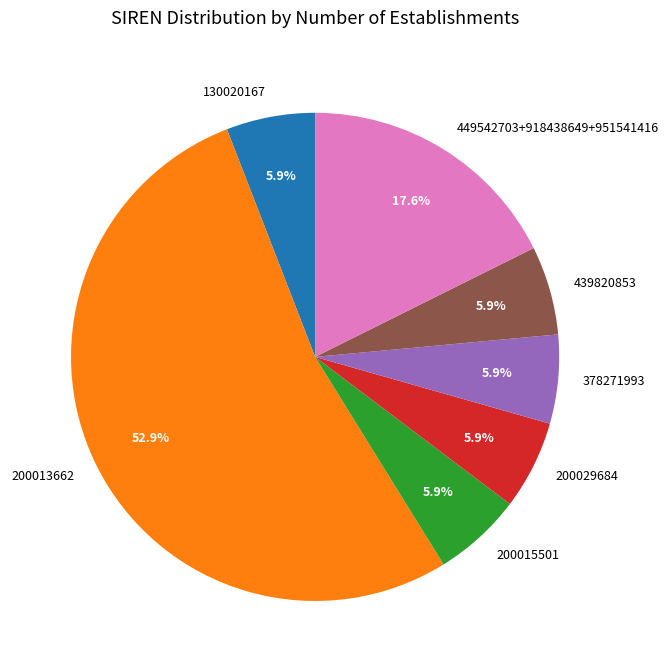

How much of the chart is everything except 200013662?

47.1%